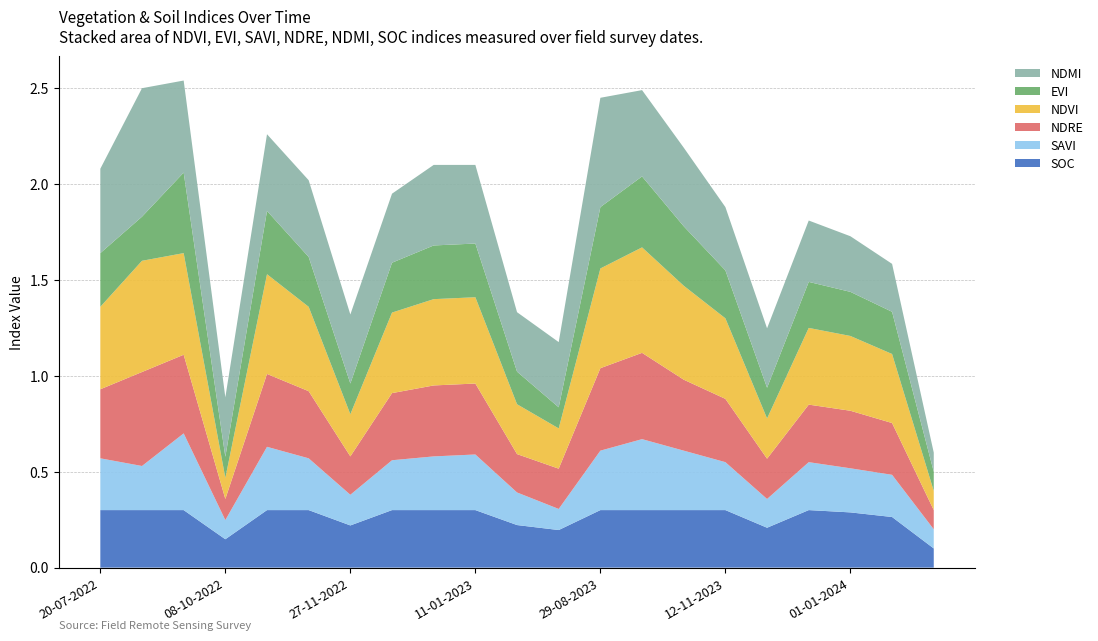

Reading left to right, list all the values displayed in this chart.

soc: 0.3	0.3	0.3	0.1	0.3	0.3	0.2	0.3	0.3	0.3	0.2	0.2	0.3	0.3	0.3	0.3	0.2	0.3	0.3	0.3	0.1
savi: 0.3	0.2	0.4	0.1	0.3	0.3	0.2	0.3	0.3	0.3	0.2	0.1	0.3	0.4	0.3	0.2	0.1	0.2	0.2	0.2	0.1
ndre: 0.4	0.5	0.4	0.1	0.4	0.3	0.2	0.3	0.4	0.4	0.2	0.2	0.4	0.5	0.4	0.3	0.2	0.3	0.3	0.3	0.1
ndvi: 0.4	0.6	0.5	0.1	0.5	0.4	0.2	0.4	0.5	0.5	0.3	0.2	0.5	0.6	0.5	0.4	0.2	0.4	0.4	0.4	0.1
evi: 0.3	0.2	0.4	0.1	0.3	0.3	0.2	0.3	0.3	0.3	0.2	0.1	0.3	0.4	0.3	0.2	0.2	0.2	0.2	0.2	0.1
ndmi: 0.4	0.7	0.5	0.3	0.4	0.4	0.4	0.4	0.4	0.4	0.3	0.3	0.6	0.5	0.4	0.3	0.3	0.3	0.3	0.2	0.1